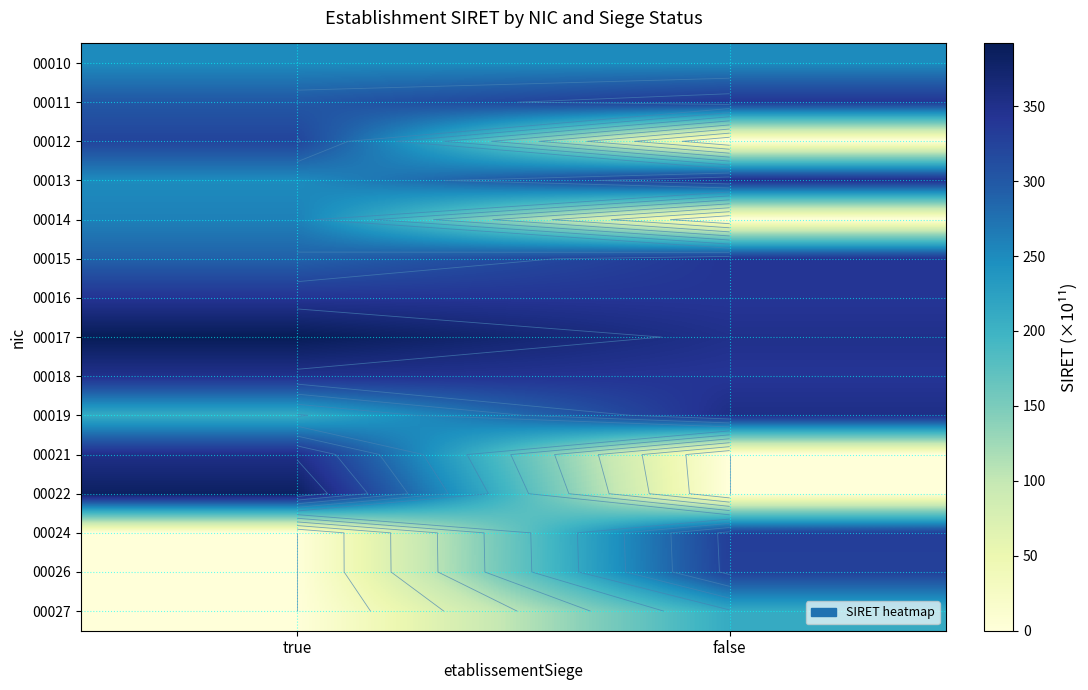

The 00012 series shows -223.5 at false. True or false?

False